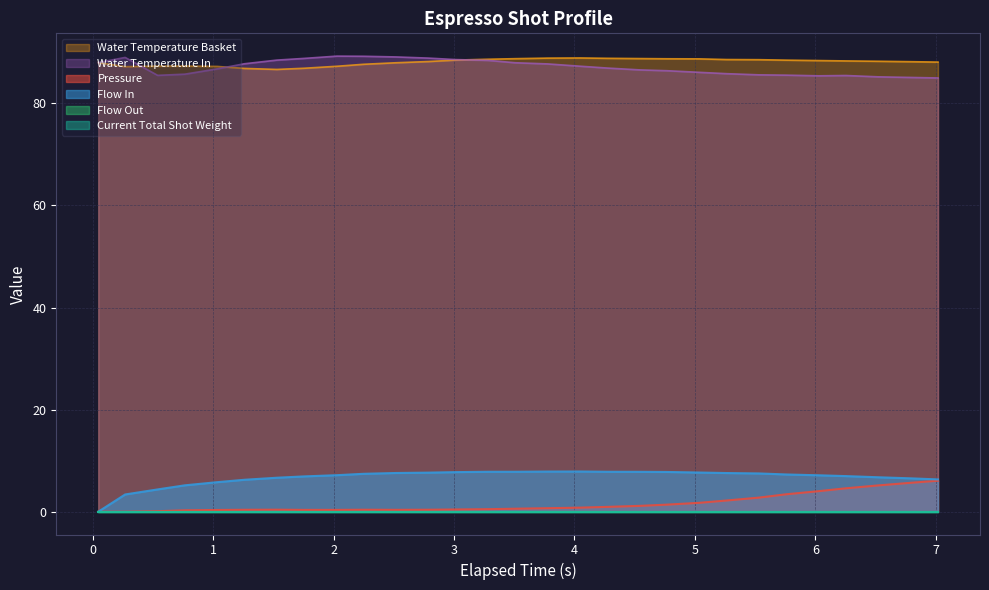

True or false: pressure and flow_in intersect in this chart.

False